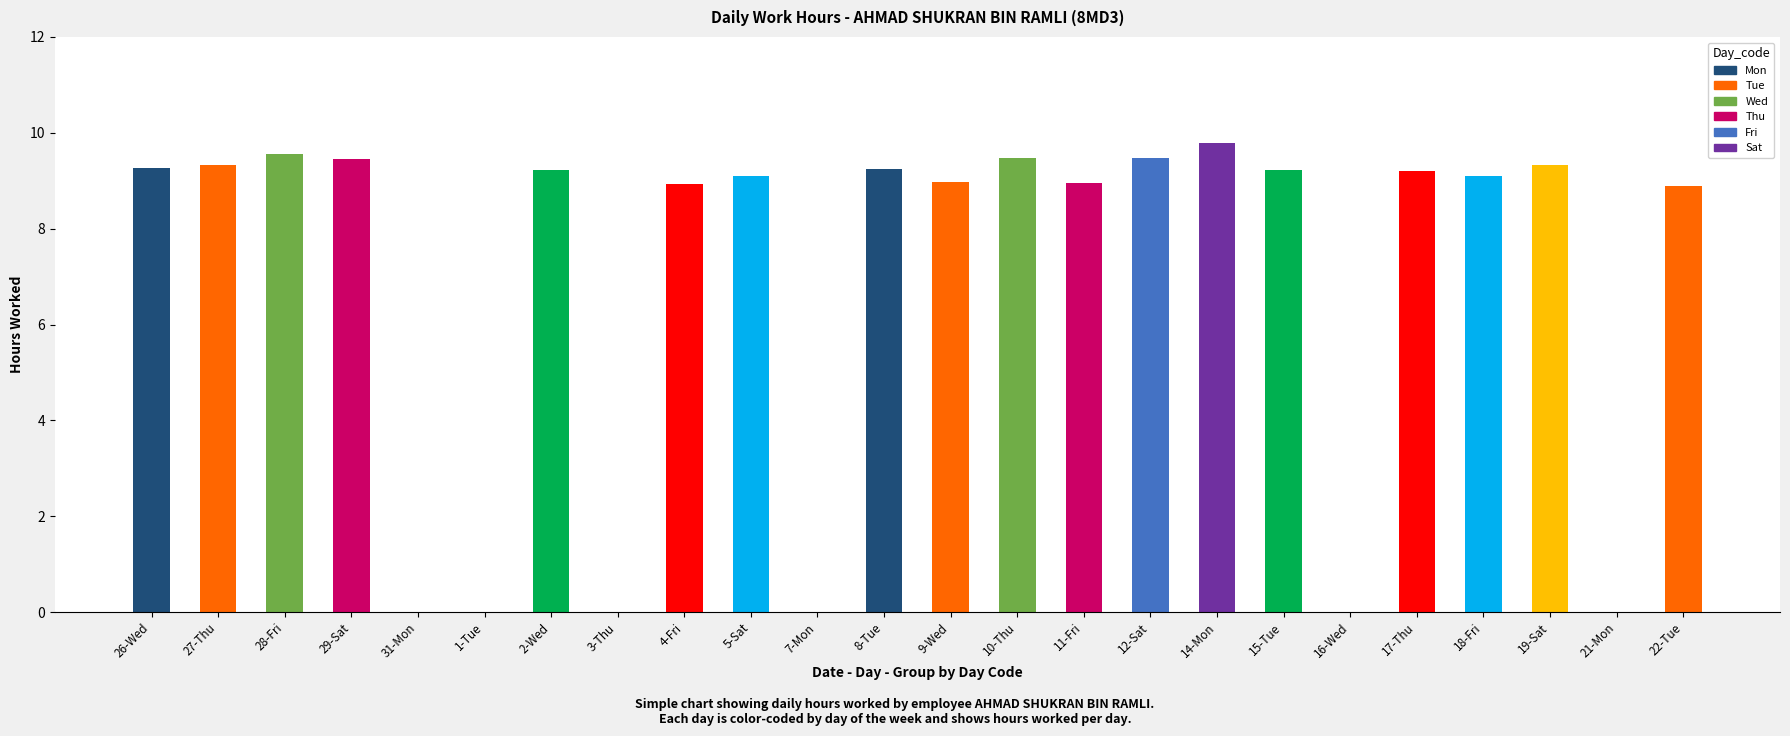

What is the greatest value displayed?

9.8